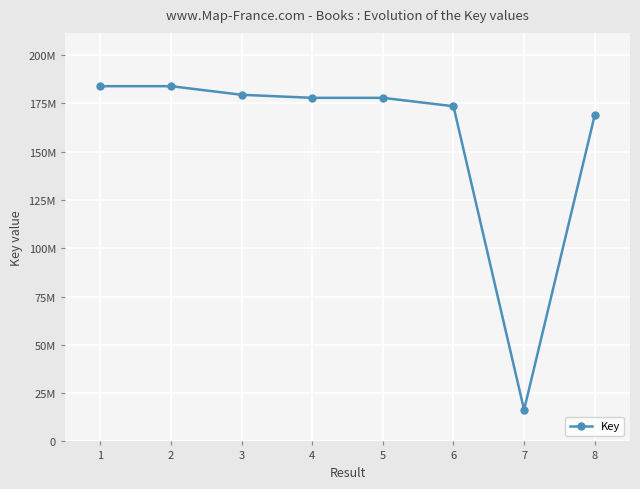

Is this an area chart (filled region under the line)?

No